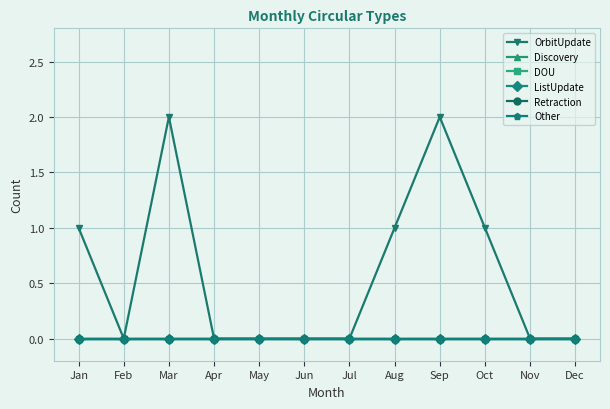

Which label corresponds to the smallest value in the chart?

Feb